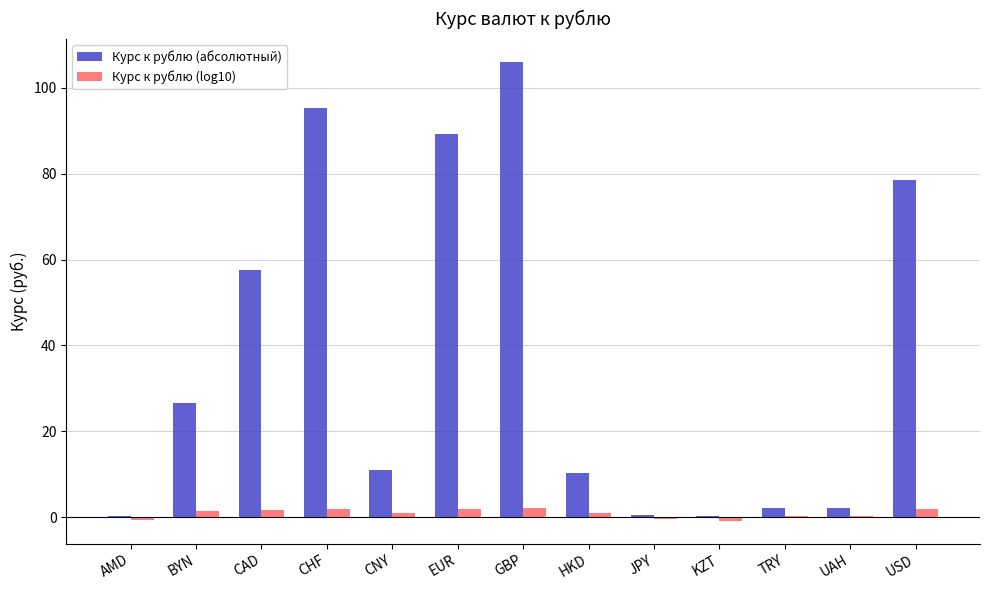

What is the sum of all Курс к рублю (абсолютный) values?

479.7